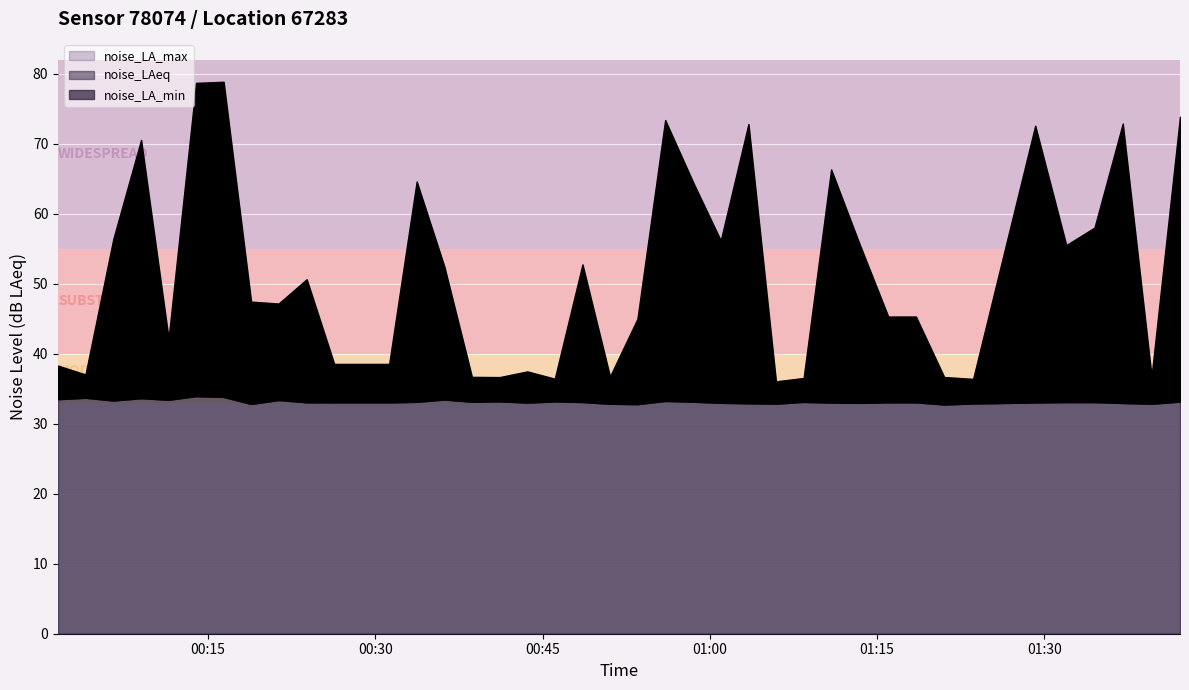

What position from the left is 2023-05-10T01:21:01?

33